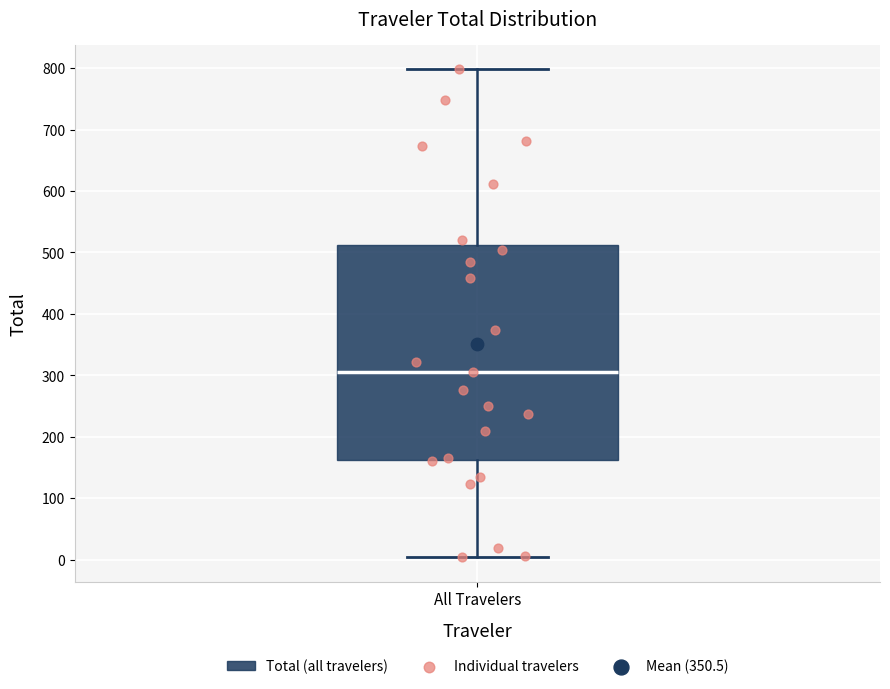

Where is the upper edge of the box for All Travelers on the y-axis? The values are not printed on the chart, so give them approximately, as read against the axis.

510